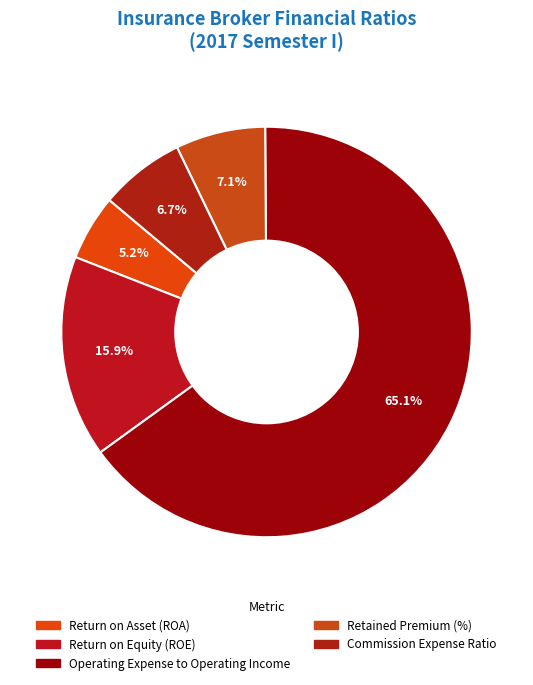

What is the smallest slice in the pie chart?

Return on Asset (ROA)